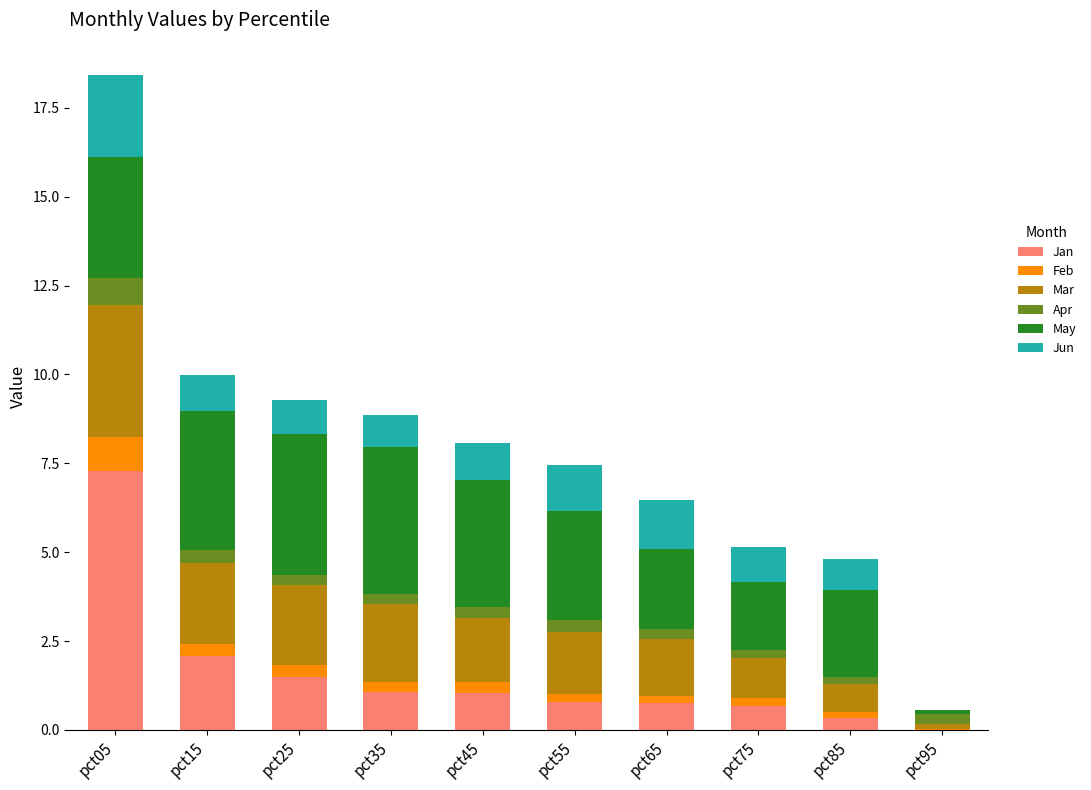

The value of Jan at pct25 is 2.6. True or false?

False